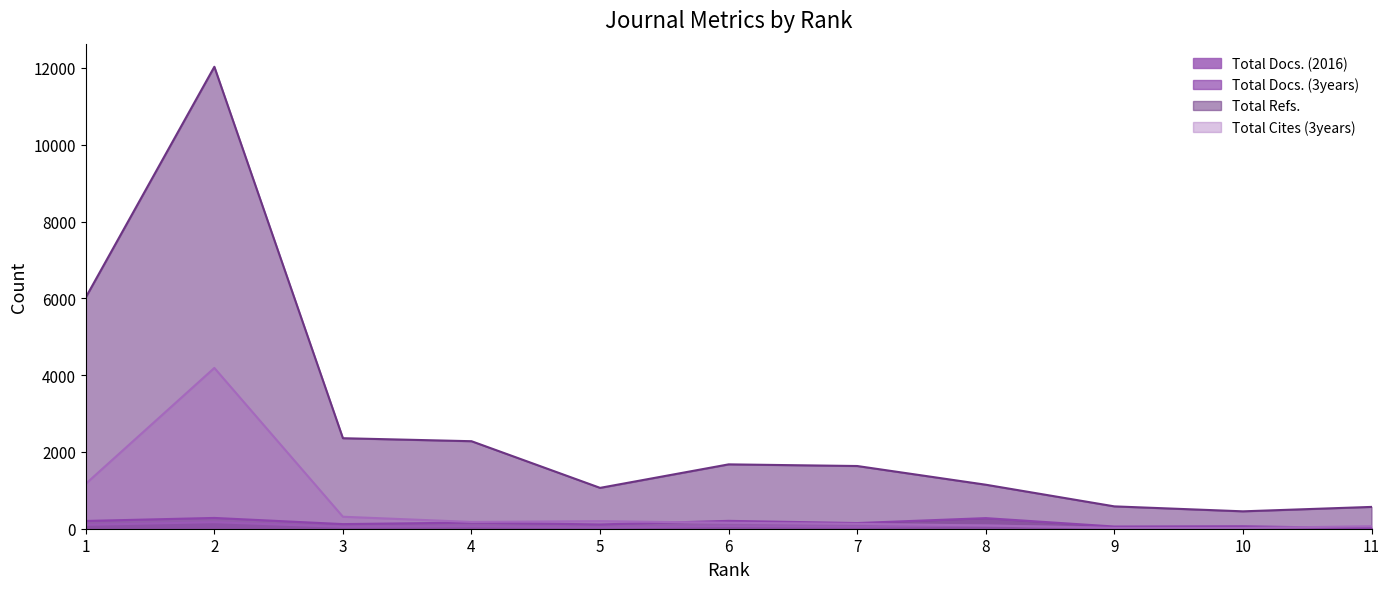

What are all the series names shown in the legend?

Total Docs. (2016), Total Docs. (3years), Total Refs., Total Cites (3years)